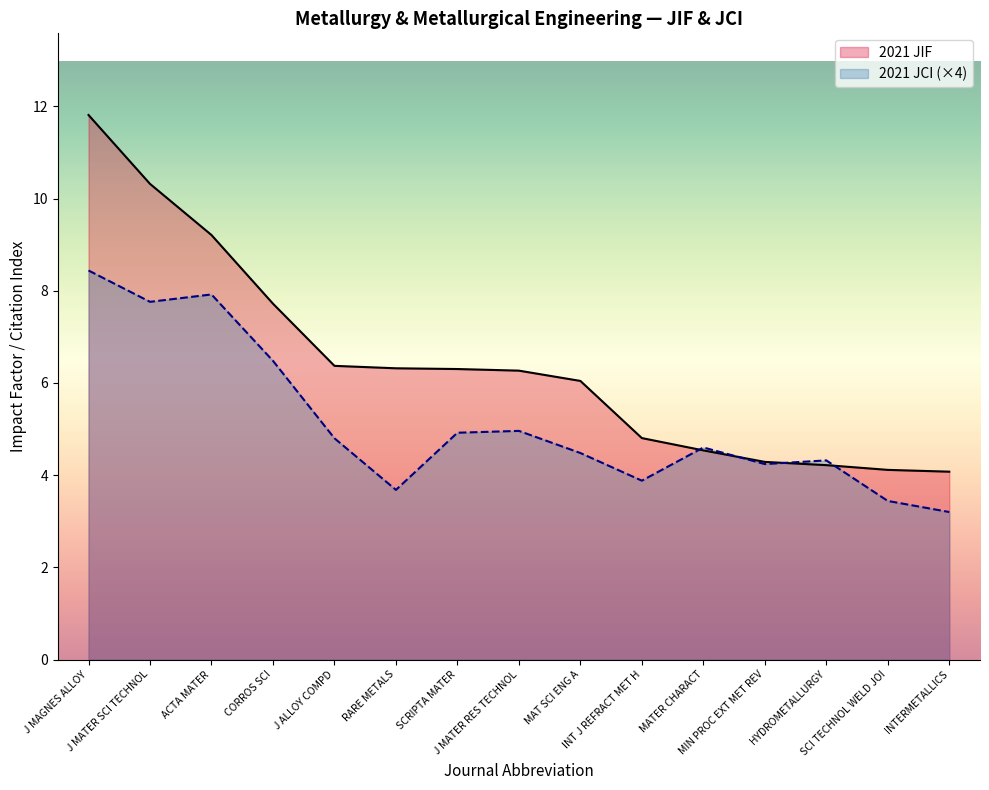

True or false: 2021 JCI has a value of 1.1 at RARE METALS.

False